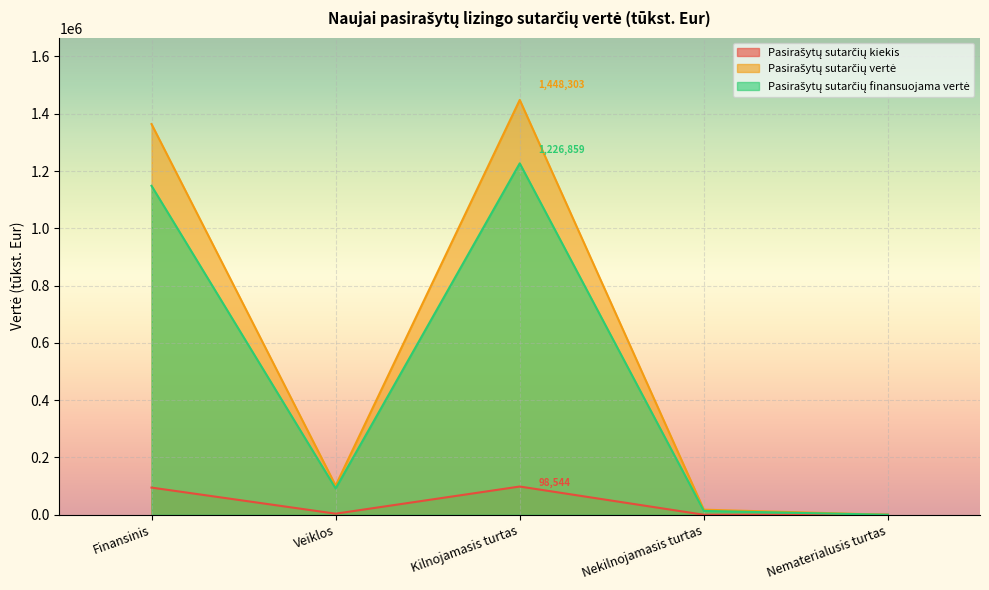

Which category has the lowest value across all series?

Nematerialusis turtas